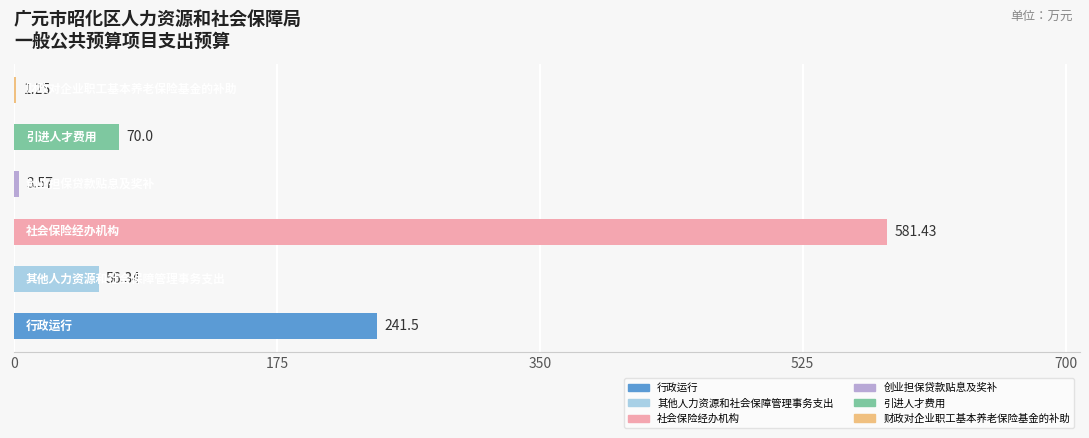

What is the sum of all values?

954.1